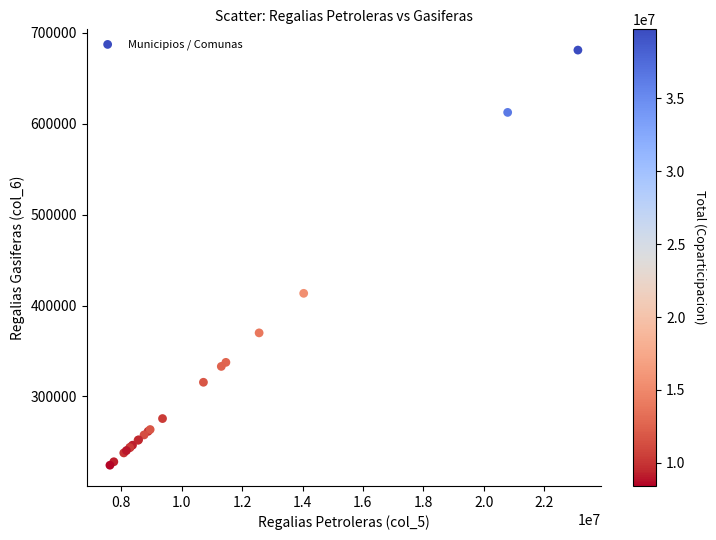

What Y value in the scatter plot is closest to 452671?

413439.9